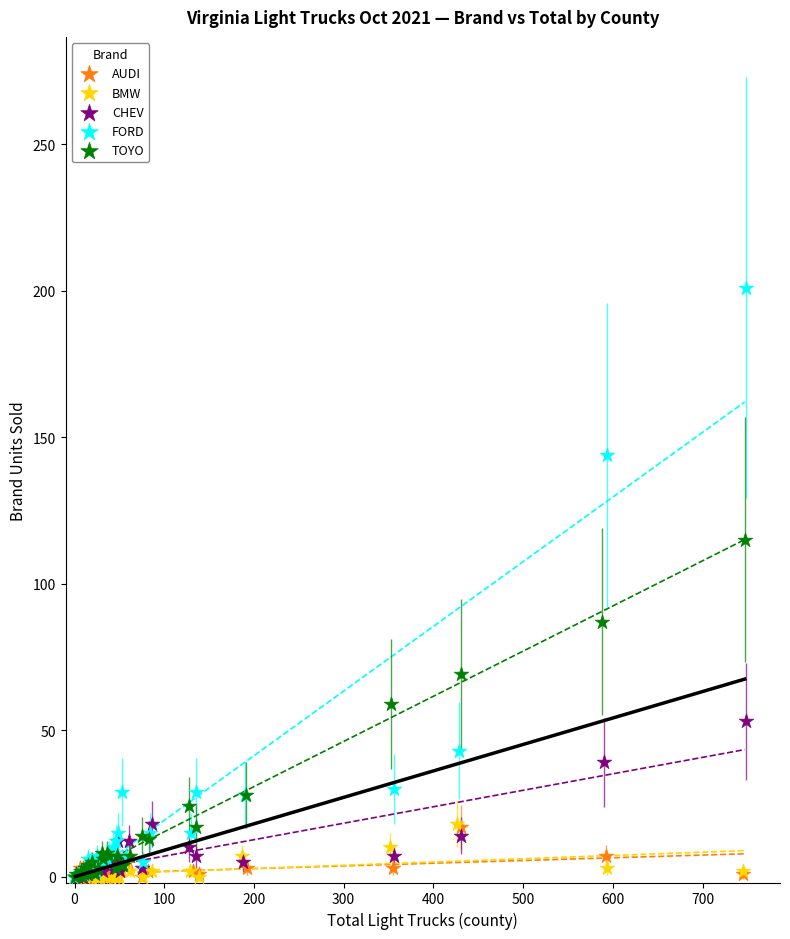

Which series contains the highest Y value?

FORD